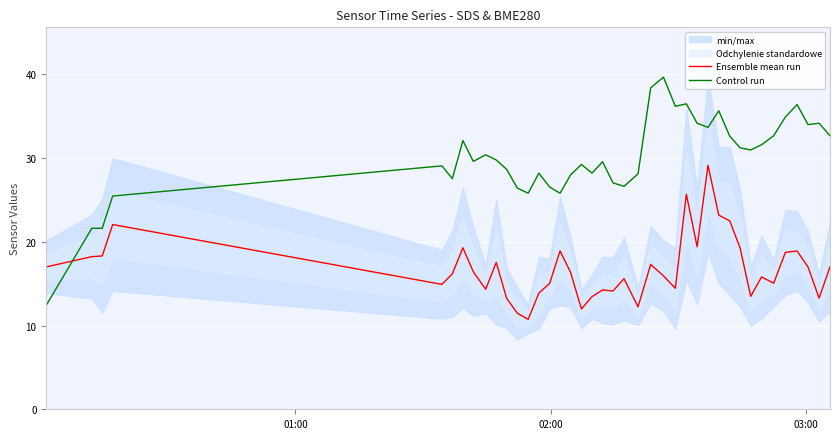

True or false: Ensemble mean run and Control run intersect in this chart.

True